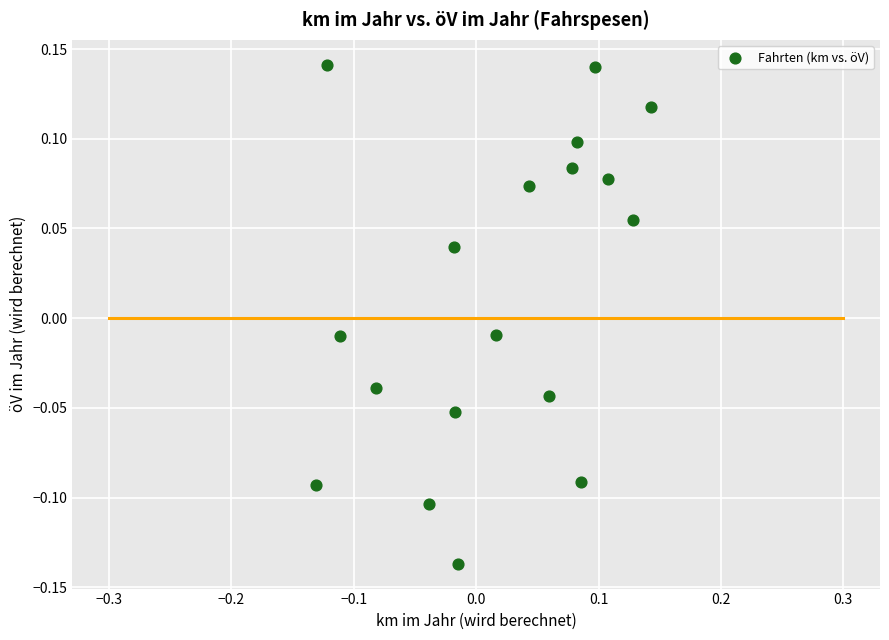

What is the range of Y values (max minus min)?

0.3